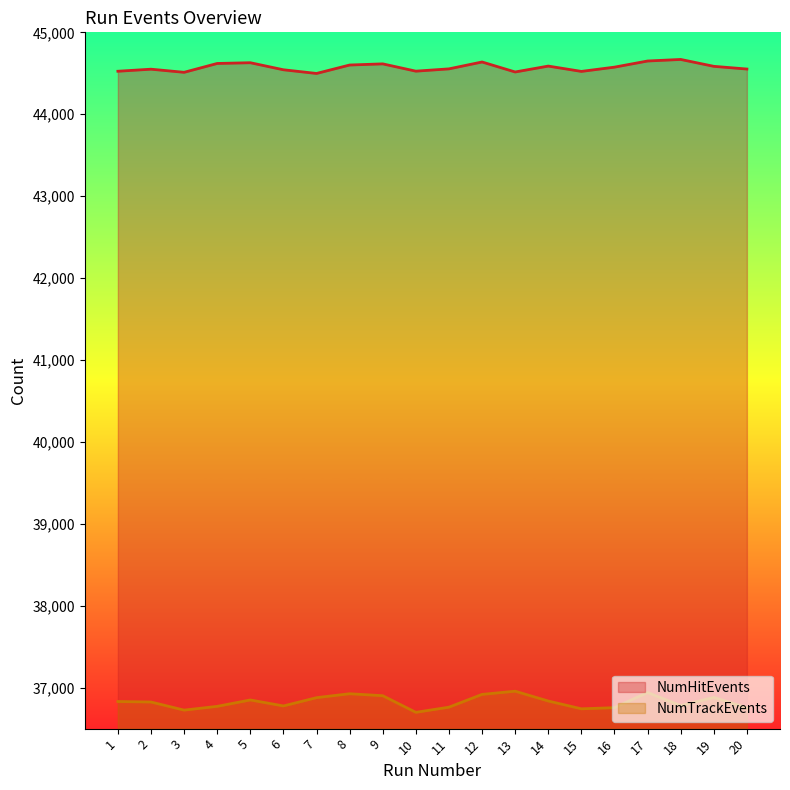

How many interior local peaks does the NumTrackEvents series have?

5